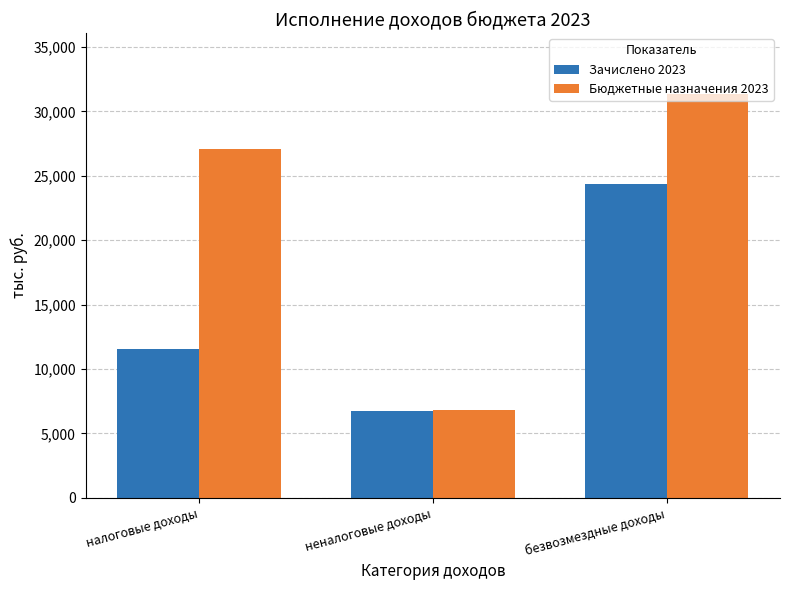

What is the sum of the Зачислено 2023 values at налоговые доходы and неналоговые доходы?

18285.6